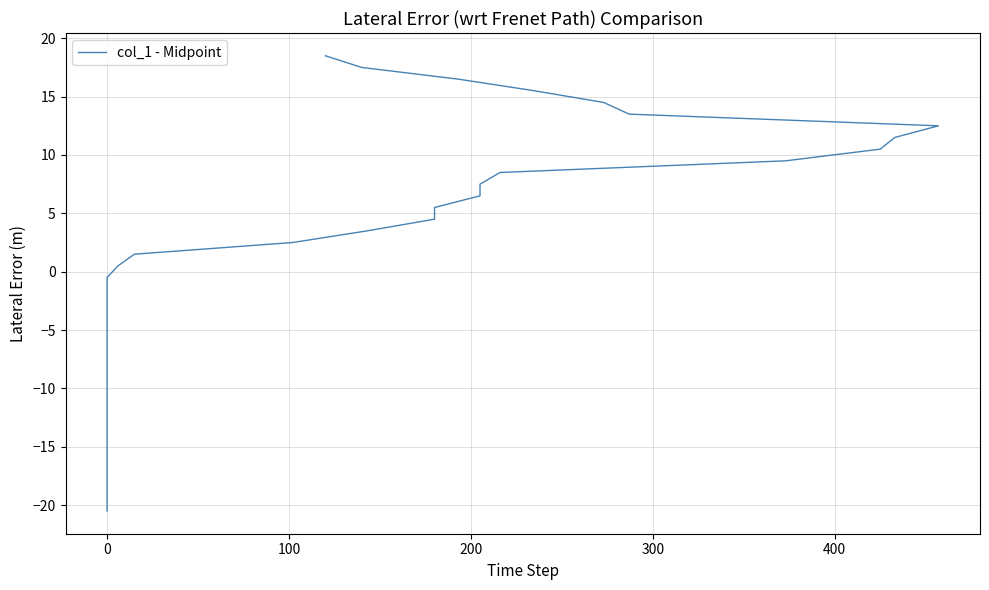

Count the number of values greater than 0.

19